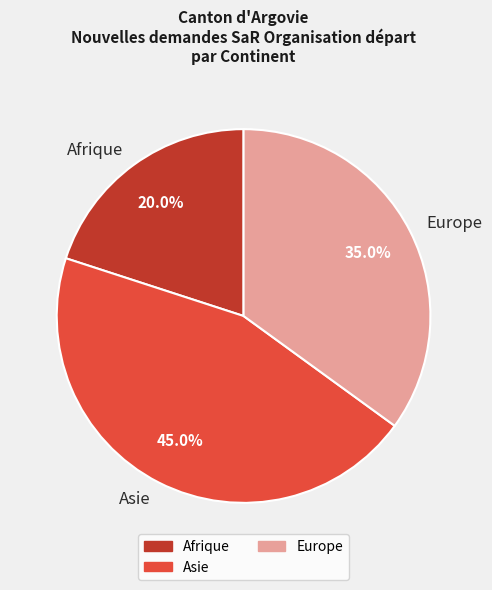

Is the sum of Asie and Europe greater than half?

Yes